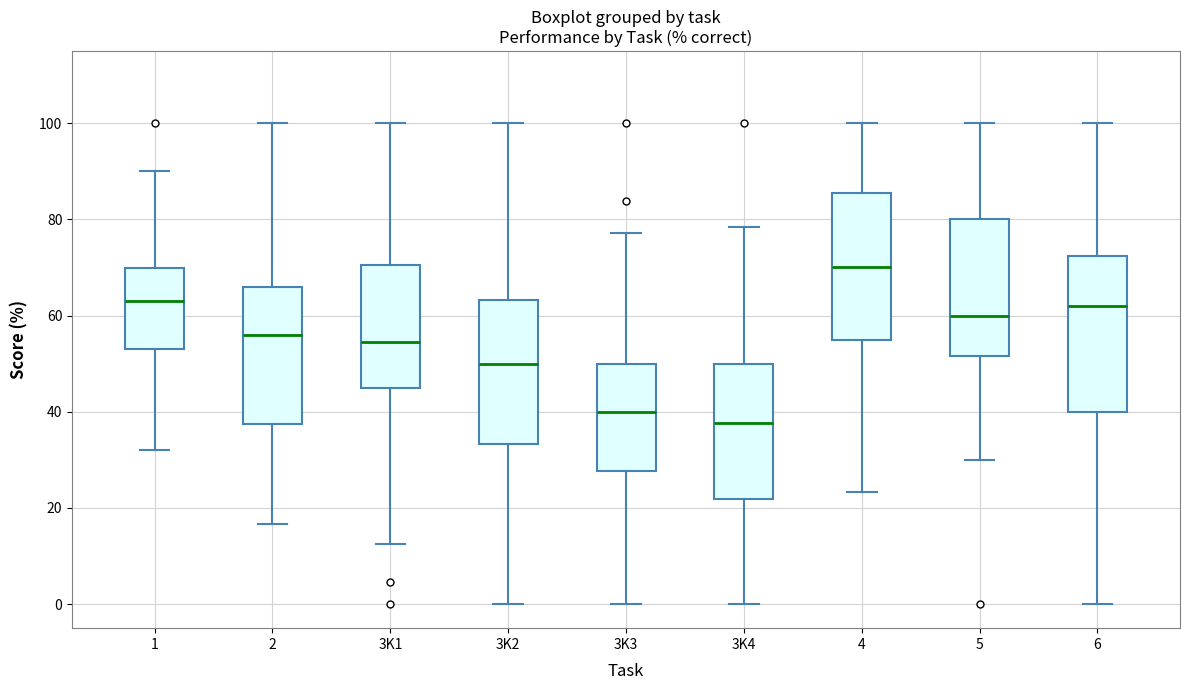

Where does the lower whisker of the box for 4 end on the y-axis? The values are not printed on the chart, so give them approximately, as read against the axis.

24